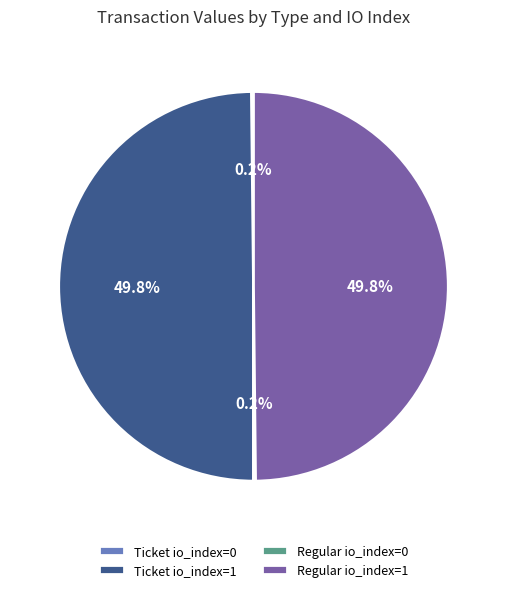

What percentage is NOT represented by Ticket io_index=0?

99.8%